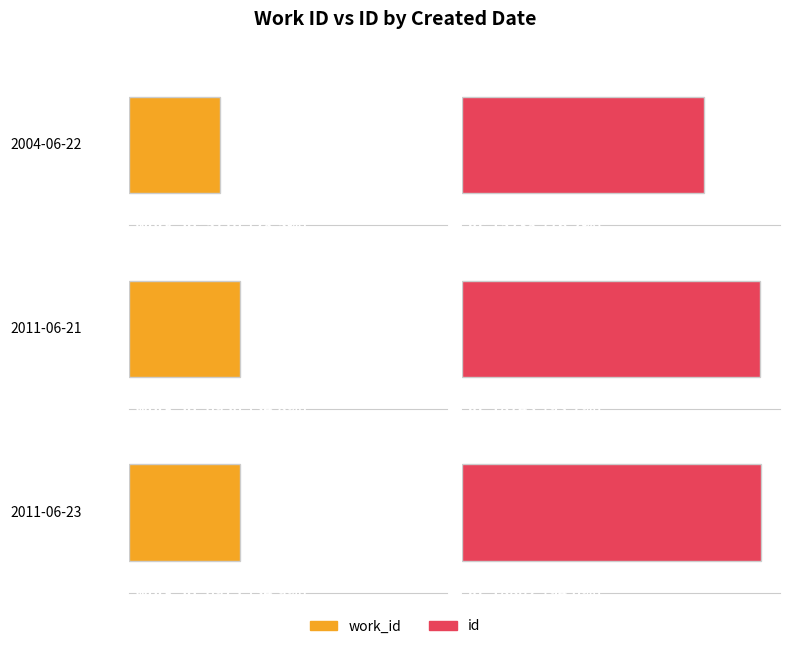

Which series has the widest spread of values?

id